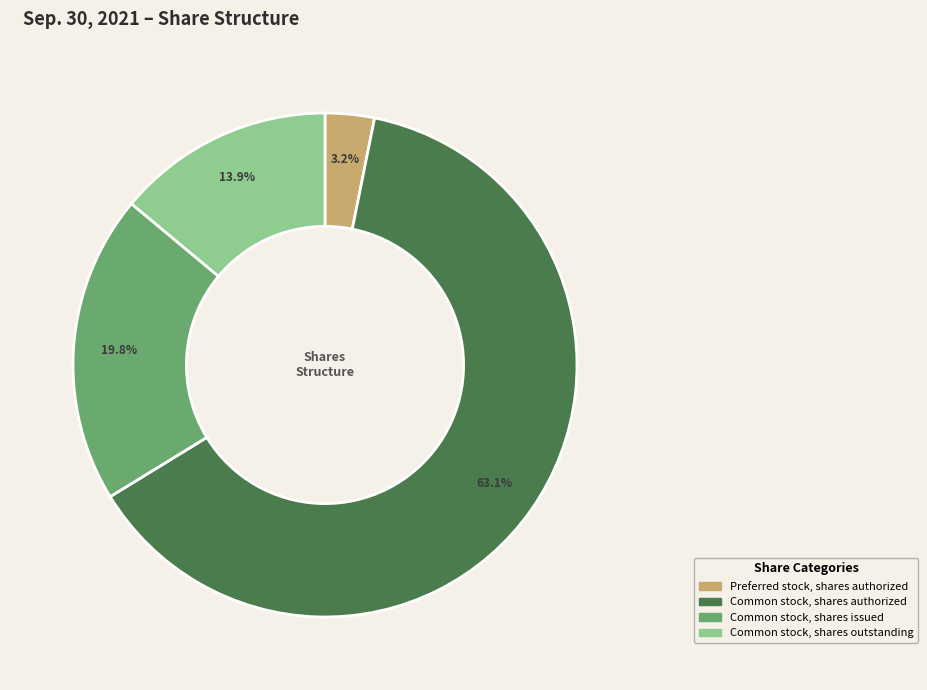

Is there a majority slice in this chart?

Yes